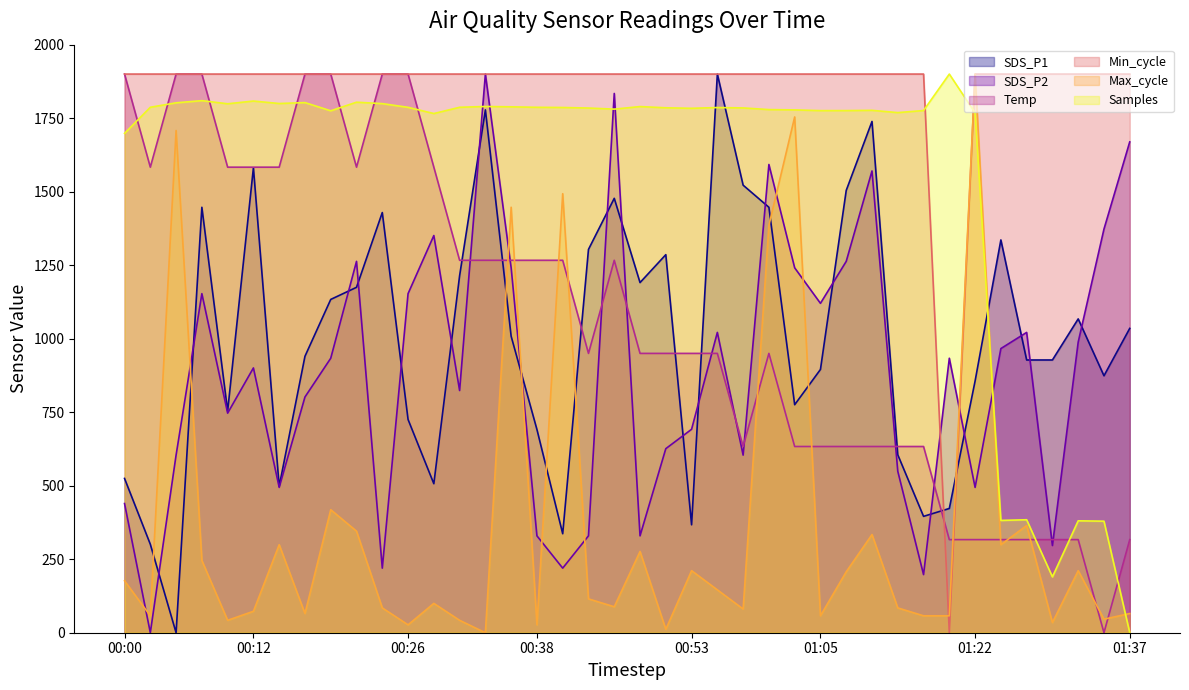

Reading right to left, list all the values displayed in this chart.

SDS_P1: 01:37=1035.1	01:34=873.9	01:32=1067.3	01:29=927.6	01:27=927.6	01:24=1335.9	01:22=856.0	01:19=422.6	01:16=395.8	01:13=605.3	01:10=1738.8	01:08=1504.2	01:05=895.4	01:03=775.4	01:00=1446.9	00:58=1522.1	00:56=1900.0	00:53=367.1	00:51=1285.8	00:48=1190.9	00:46=1477.4	00:43=1303.7	00:41=336.7	00:38=691.2	00:36=1008.2	00:34=1778.2	00:31=1214.1	00:29=506.8	00:26=725.3	00:24=1429.0	00:21=1174.7	00:19=1133.6	00:17=940.2	00:14=497.8	00:12=1581.2	00:09=753.9	00:07=1446.9	00:04=0.0	00:02=300.8	00:00=524.7
SDS_P2: 01:37=1669.4	01:34=1372.8	01:32=988.4	01:29=296.5	01:27=1021.4	01:24=966.5	01:22=494.2	01:19=933.5	01:16=197.7	01:13=549.1	01:10=1570.5	01:08=1263.0	01:05=1120.2	01:03=1241.0	01:00=1592.5	00:58=604.0	00:56=1021.4	00:53=691.9	00:51=626.0	00:48=329.5	00:46=1834.1	00:43=329.5	00:41=219.7	00:38=329.5	00:36=1241.0	00:34=1900.0	00:31=823.7	00:29=1350.9	00:26=1153.2	00:24=219.7	00:21=1263.0	00:19=933.5	00:17=801.7	00:14=494.2	00:12=900.6	00:09=746.8	00:07=1153.2	00:04=604.0	00:02=0.0	00:00=439.3
Temp: 01:37=316.7	01:34=0.0	01:32=316.7	01:29=316.7	01:27=316.7	01:24=316.7	01:22=316.7	01:19=316.7	01:16=633.3	01:13=633.3	01:10=633.3	01:08=633.3	01:05=633.3	01:03=633.3	01:00=950.0	00:58=633.3	00:56=950.0	00:53=950.0	00:51=950.0	00:48=950.0	00:46=1266.7	00:43=950.0	00:41=1266.7	00:38=1266.7	00:36=1266.7	00:34=1266.7	00:31=1266.7	00:29=1583.3	00:26=1900.0	00:24=1900.0	00:21=1583.3	00:19=1900.0	00:17=1900.0	00:14=1583.3	00:12=1583.3	00:09=1583.3	00:07=1900.0	00:04=1900.0	00:02=1583.3	00:00=1900.0
Min_cycle: 01:37=1900.0	01:34=1900.0	01:32=1900.0	01:29=1900.0	01:27=1900.0	01:24=1900.0	01:22=1900.0	01:19=0.0	01:16=1900.0	01:13=1900.0	01:10=1900.0	01:08=1900.0	01:05=1900.0	01:03=1900.0	01:00=1900.0	00:58=1900.0	00:56=1900.0	00:53=1900.0	00:51=1900.0	00:48=1900.0	00:46=1900.0	00:43=1900.0	00:41=1900.0	00:38=1900.0	00:36=1900.0	00:34=1900.0	00:31=1900.0	00:29=1900.0	00:26=1900.0	00:24=1900.0	00:21=1900.0	00:19=1900.0	00:17=1900.0	00:14=1900.0	00:12=1900.0	00:09=1900.0	00:07=1900.0	00:04=1900.0	00:02=1900.0	00:00=1900.0
Max_cycle: 01:37=65.3	01:34=46.1	01:32=211.1	01:29=34.5	01:27=364.6	01:24=299.4	01:22=1900.0	01:19=57.6	01:16=57.6	01:13=84.4	01:10=333.9	01:08=207.3	01:05=57.6	01:03=1754.1	01:00=1385.7	00:58=80.6	00:56=145.9	00:53=211.1	00:51=11.5	00:48=276.4	00:46=88.3	00:43=115.2	00:41=1493.1	00:38=26.9	00:36=1447.1	00:34=0.0	00:31=42.2	00:29=99.8	00:26=26.9	00:24=84.4	00:21=345.5	00:19=418.4	00:17=65.3	00:14=299.4	00:12=72.9	00:09=42.2	00:07=245.7	00:04=1708.1	00:02=57.6	00:00=176.6
Samples: 01:37=0.0	01:34=379.4	01:32=380.6	01:29=189.9	01:27=384.2	01:24=382.0	01:22=1767.8	01:19=1900.0	01:16=1776.0	01:13=1768.9	01:10=1776.7	01:08=1775.8	01:05=1775.7	01:03=1778.2	01:00=1779.2	00:58=1784.8	00:56=1786.2	00:53=1783.6	00:51=1785.3	00:48=1789.5	00:46=1780.8	00:43=1784.5	00:41=1786.3	00:38=1787.0	00:36=1788.6	00:34=1789.8	00:31=1787.1	00:29=1765.8	00:26=1786.9	00:24=1799.5	00:21=1804.3	00:19=1775.1	00:17=1803.0	00:14=1799.9	00:12=1808.2	00:09=1799.0	00:07=1809.6	00:04=1802.3	00:02=1787.1	00:00=1698.3